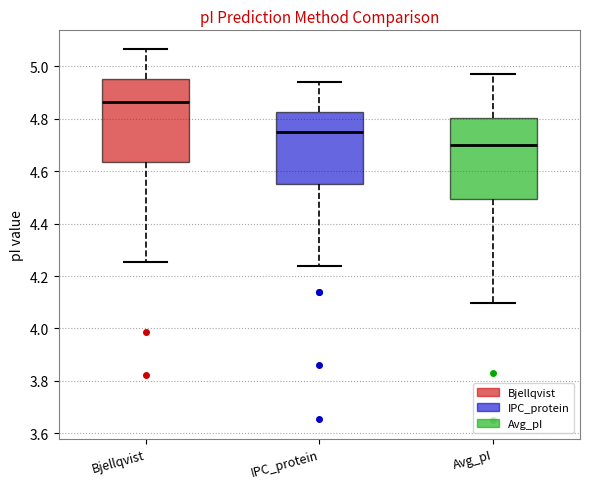

Which box has the highest median line?

Bjellqvist